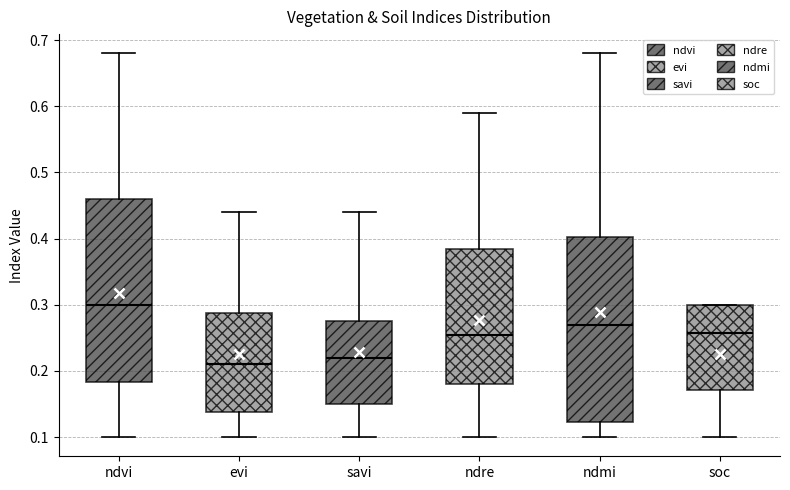

Reading left to right, read every box against the y-axis: the position of its median line, the range the box covers, and the ends of its whiskers. The values are not printed on the chart, so give them approximately, as read against the axis.

ndvi: median 0.30, box 0.18 to 0.46, whiskers 0.10 to 0.68
evi: median 0.21, box 0.14 to 0.29, whiskers 0.10 to 0.44
savi: median 0.22, box 0.15 to 0.28, whiskers 0.10 to 0.44
ndre: median 0.26, box 0.18 to 0.39, whiskers 0.10 to 0.59
ndmi: median 0.27, box 0.12 to 0.40, whiskers 0.10 to 0.68
soc: median 0.26, box 0.17 to 0.30, whiskers 0.10 to 0.30